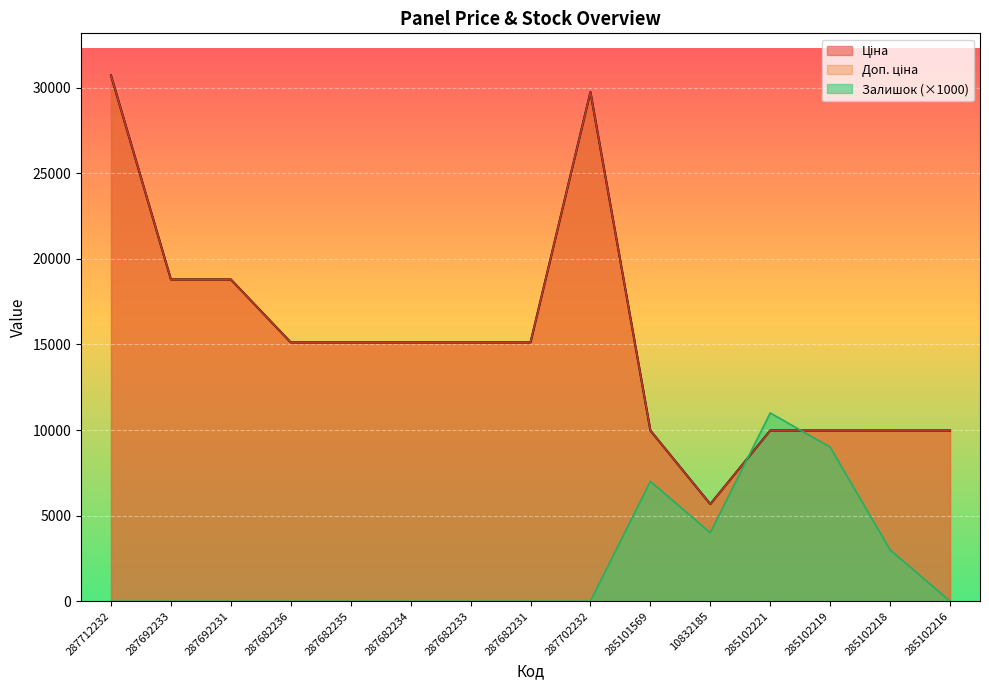

List the labels in order of Доп. ціна value, largest first.

287712232, 287702232, 287692233, 287692231, 287682236, 287682235, 287682234, 287682233, 287682231, 285101569, 285102221, 285102219, 285102218, 285102216, 10832185